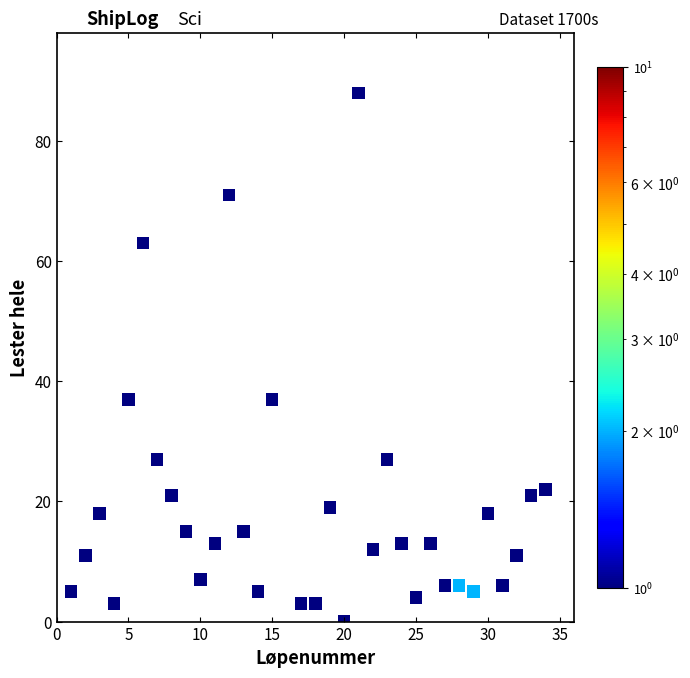

What is the range of Y values (max minus min)?

88